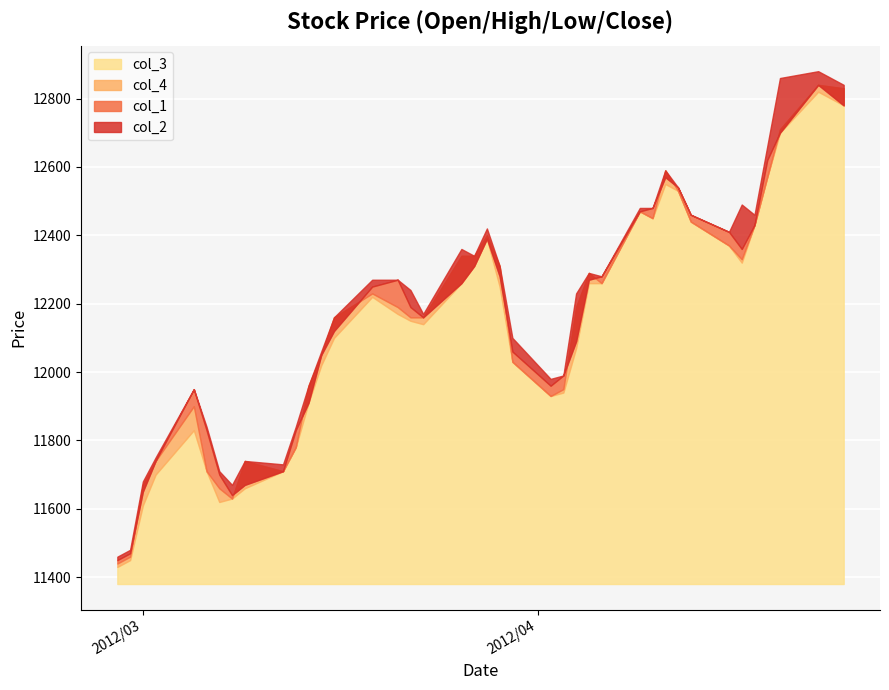

How many interior local valleys does the col_1 series have?

4